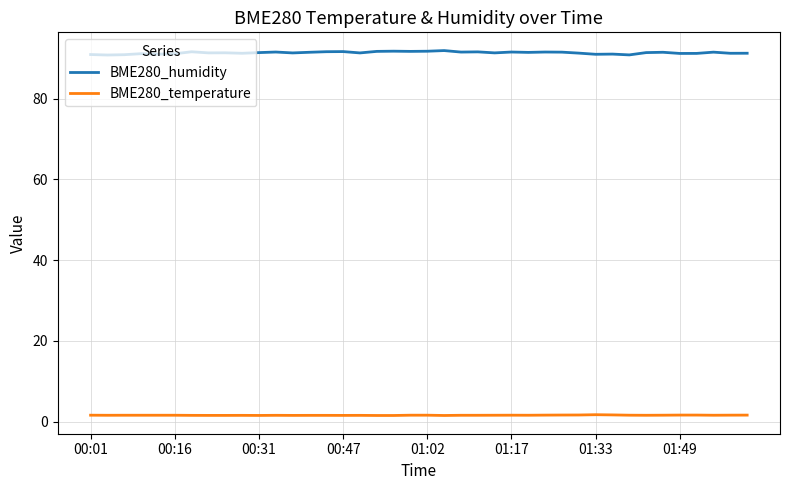

List the series in order of their overall mean, highest first.

BME280_humidity, BME280_temperature